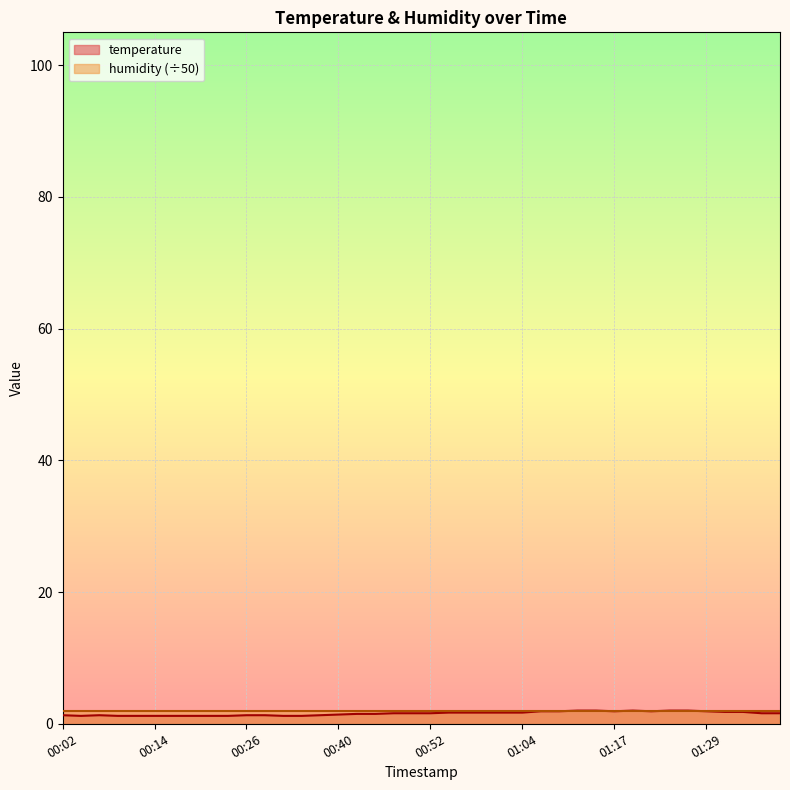

Is it true that the value at 00:42 is 1.5?

True